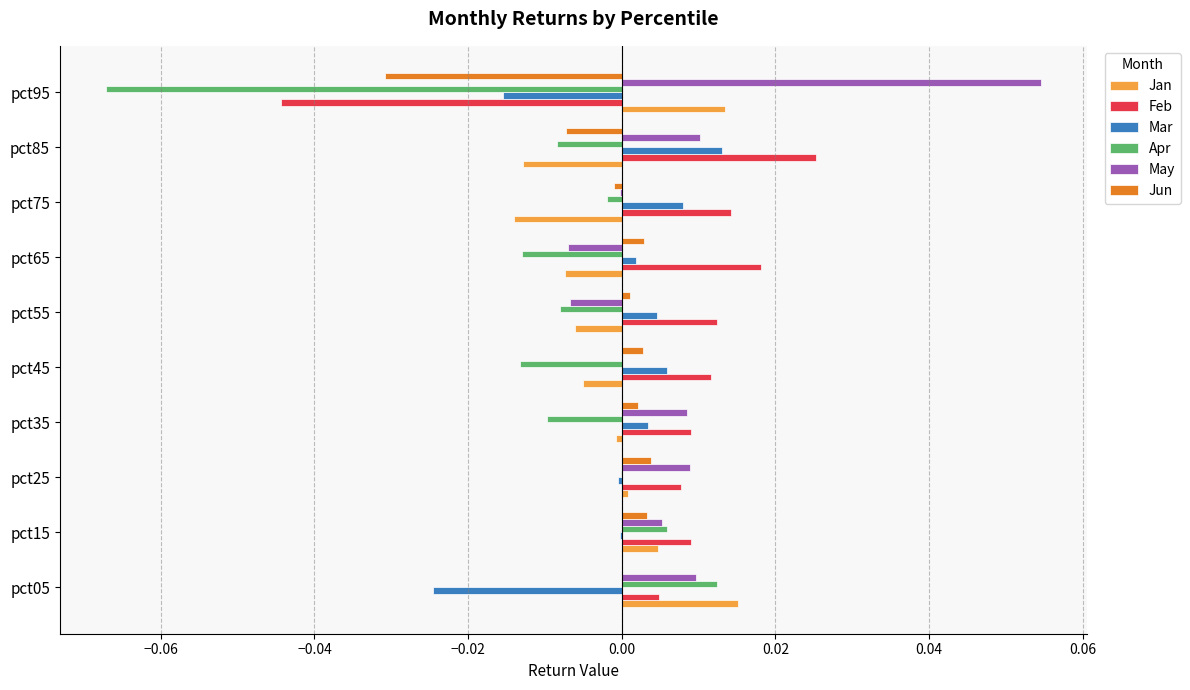

Is the value of Apr at pct35 greater than the value of Jan at pct05?

No